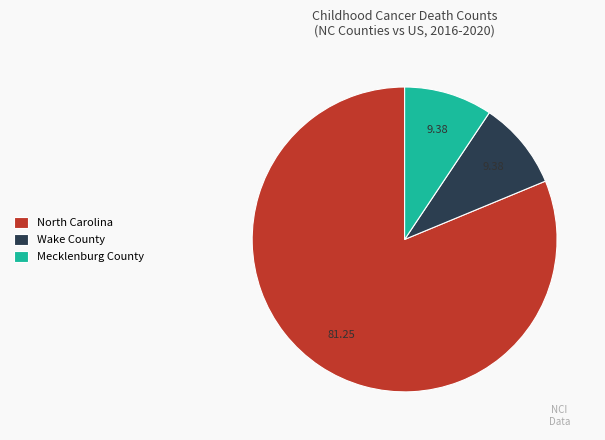

Which category has the biggest portion of the pie?

North Carolina